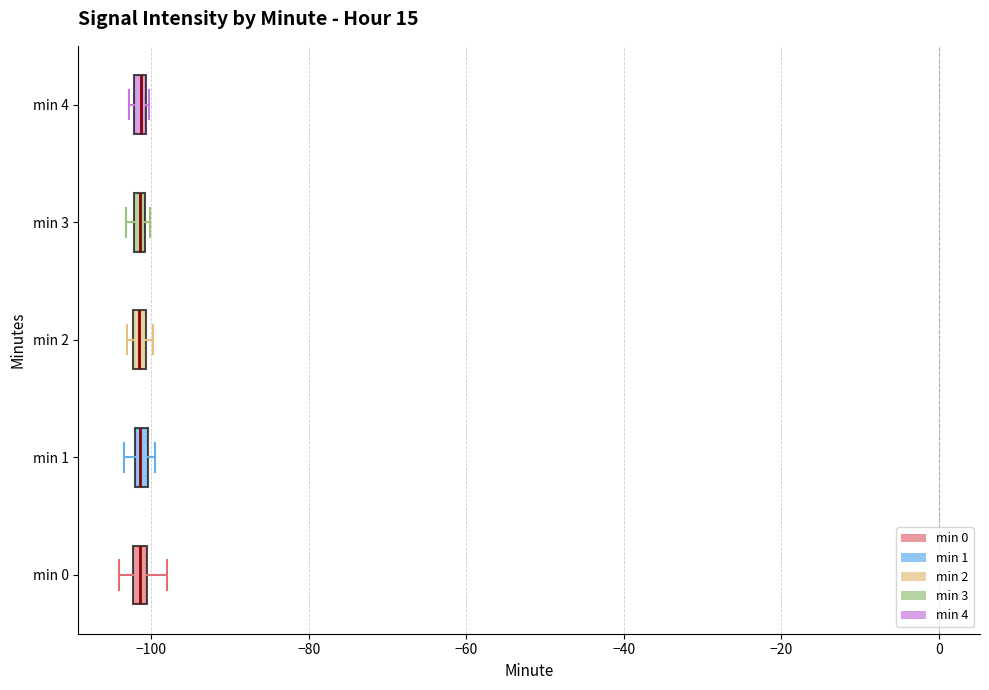

Where is the left edge of the box for min 2 on the x-axis? The values are not printed on the chart, so give them approximately, as read against the axis.

-102